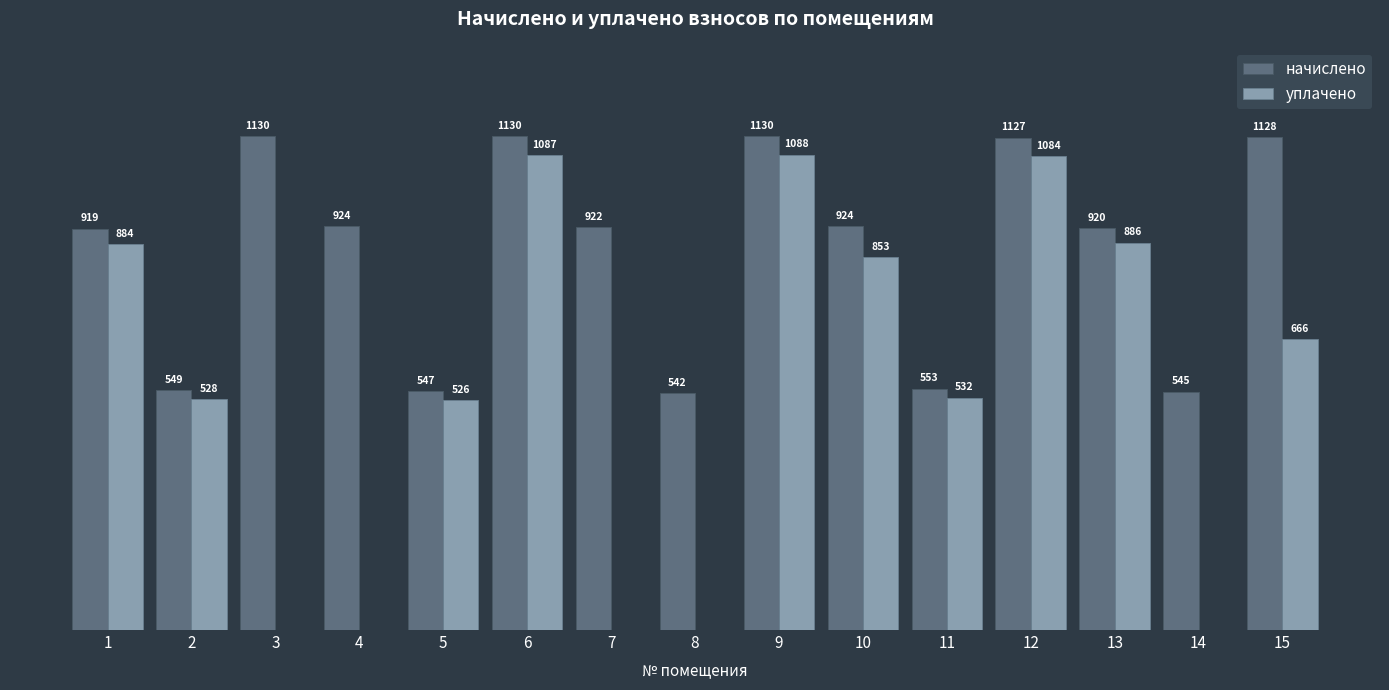

Which series has the largest total across all categories?

начислено